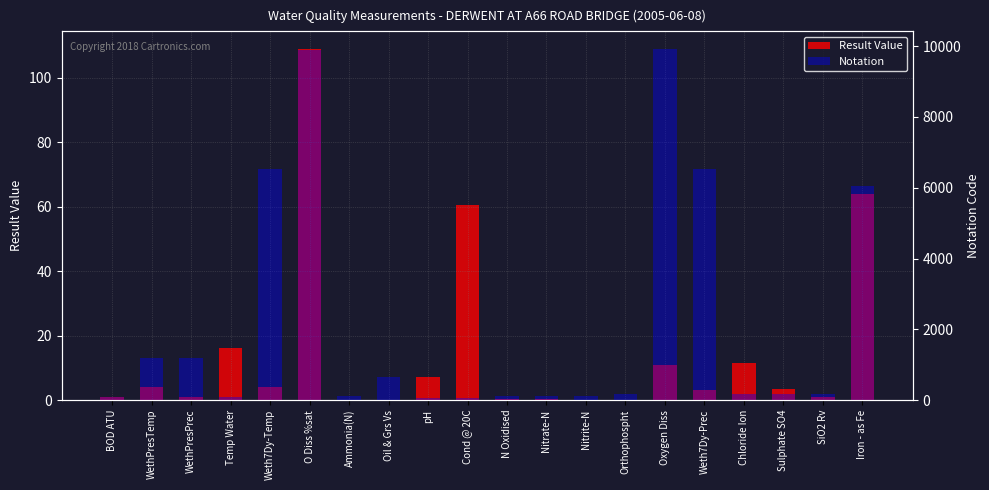

At which label is Result Value closest to 54?

Cond @ 20C